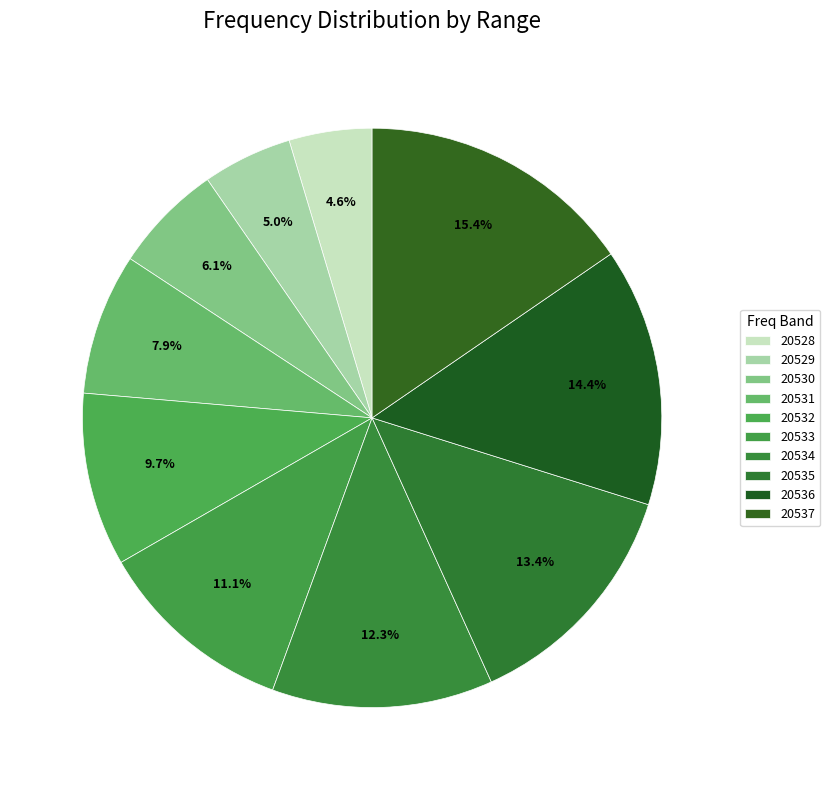

Do 20534 and 20531 together represent more than half of the pie?

No